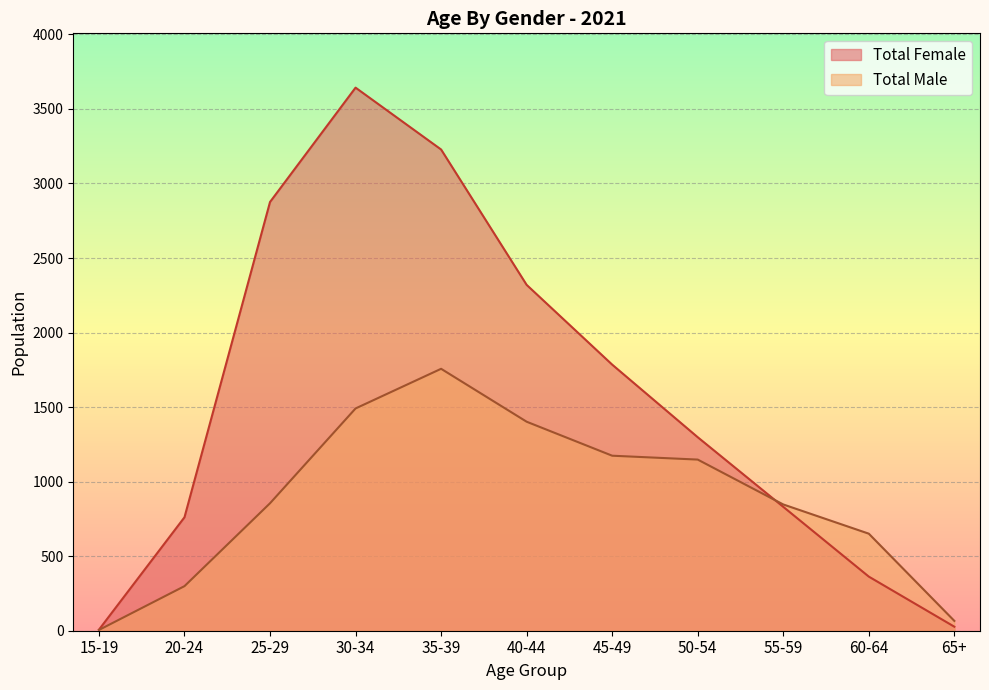

True or false: Total Female has more than 2 points higher than both neighbors.

False